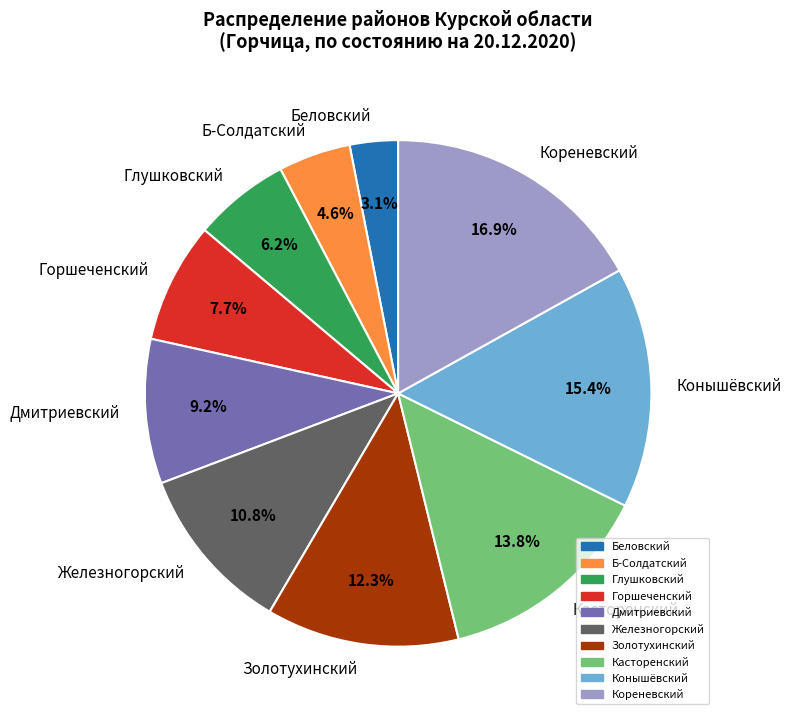

The Железногорский slice represents 1% of the pie. True or false?

False